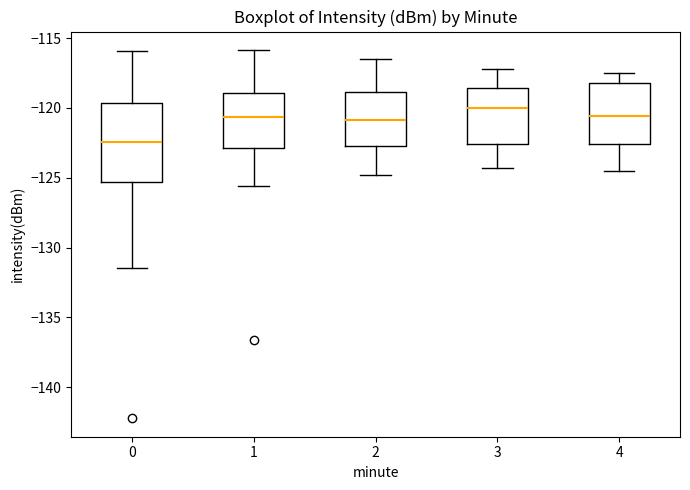

Comparing the boxes themselves (not the whiskers), which one is the tallest?

0